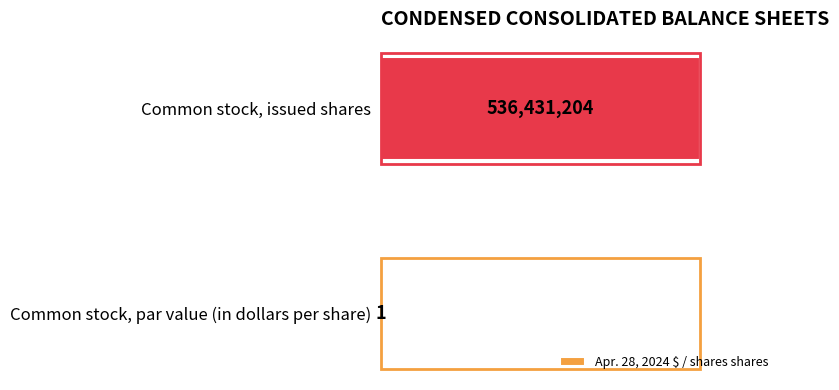

At which label is the value closest to 0?

Common stock, par value (in dollars per share)